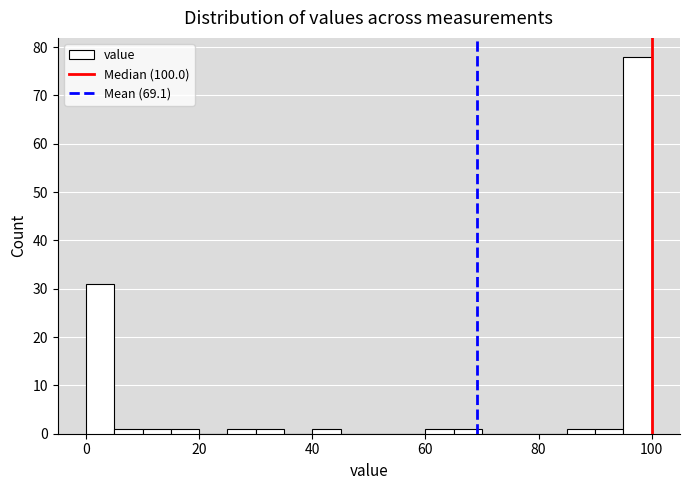

Read against the x-axis, roughly where is the centre of the tallest bar?

98